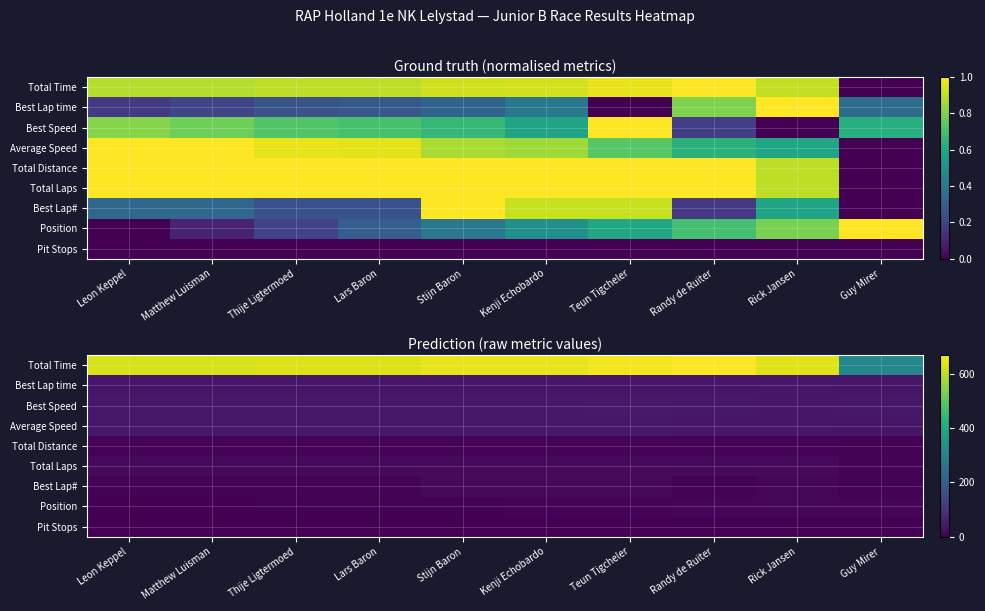

What is the sum of the Total Time values at Guy Mirer and Lars Baron?

942.7